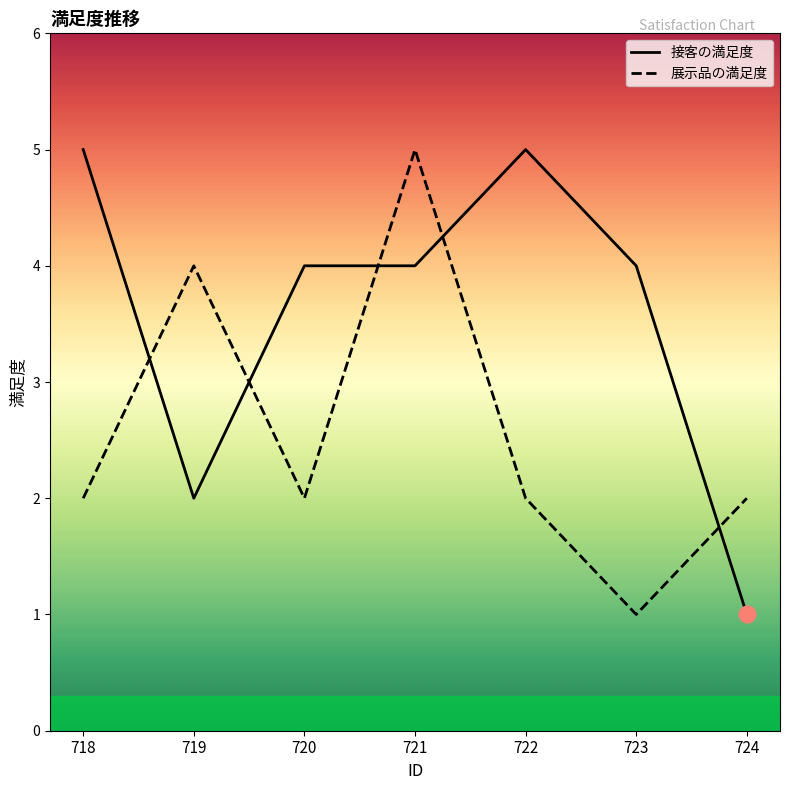

At how many categories does at least one series exceed 3?

6